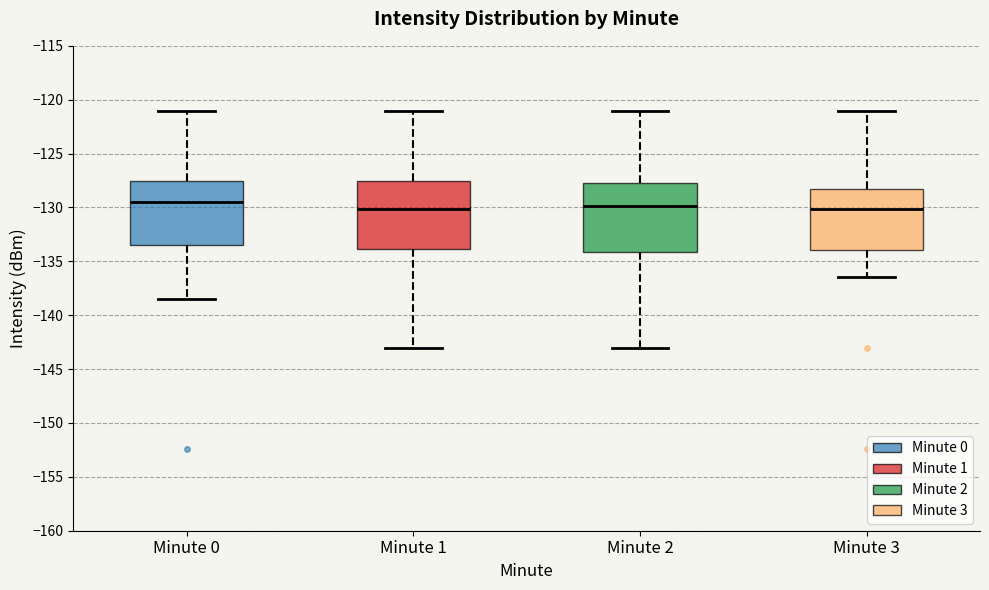

Where is the lower edge of the box for Minute 1 on the y-axis? The values are not printed on the chart, so give them approximately, as read against the axis.

-134.0